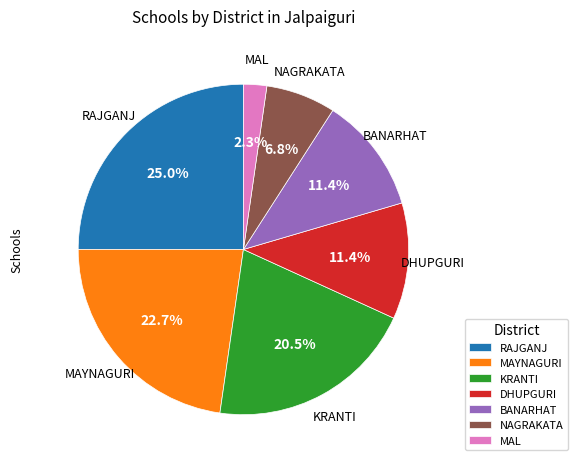

To the nearest percent, what portion does MAL represent?

2%